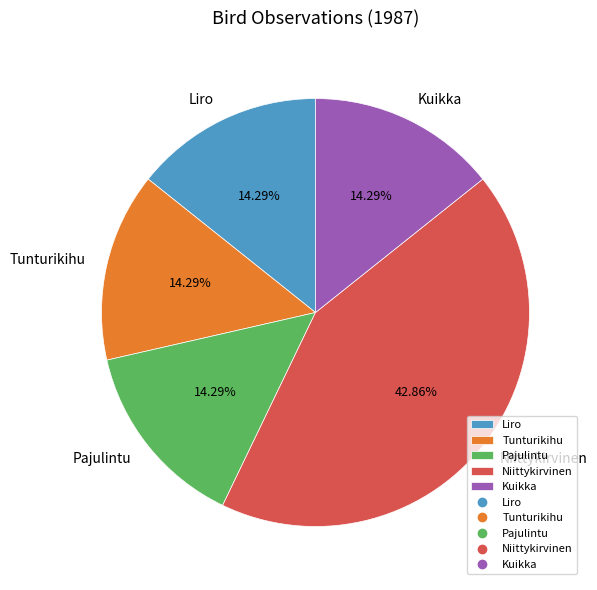

How much of the chart is everything except Pajulintu?

85.7%